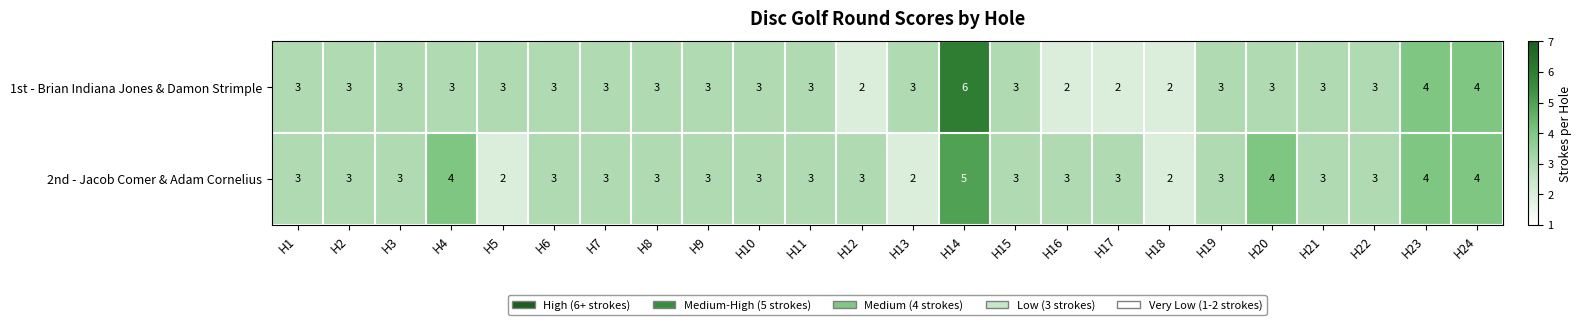

What is the highest value of the 1st - Brian Indiana Jones & Damon Strimple series?

6